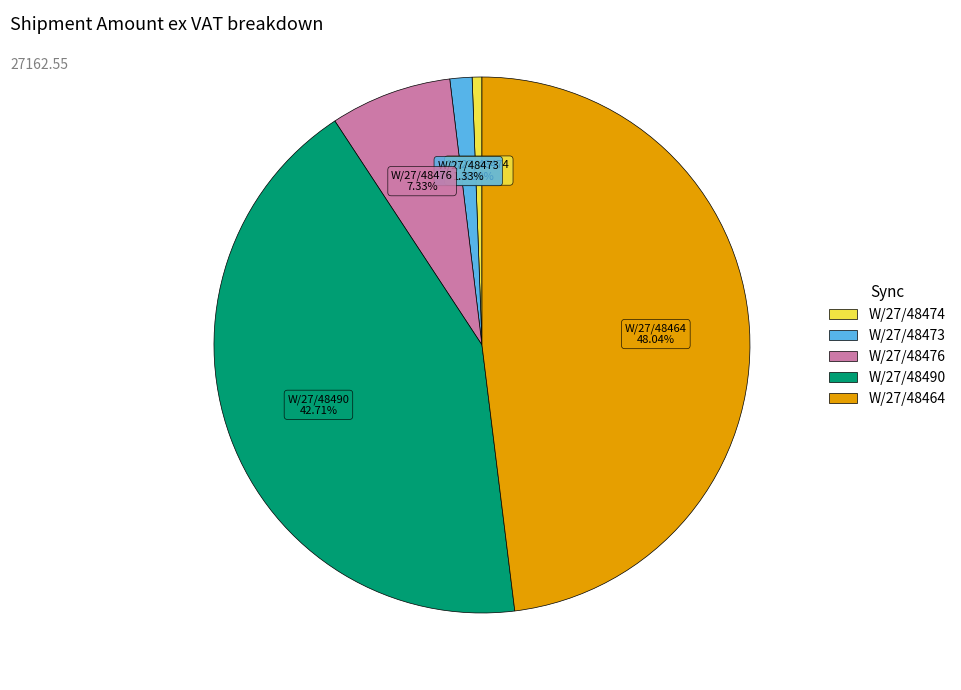

True or false: W/27/48464 accounts for 48% of the total.

True